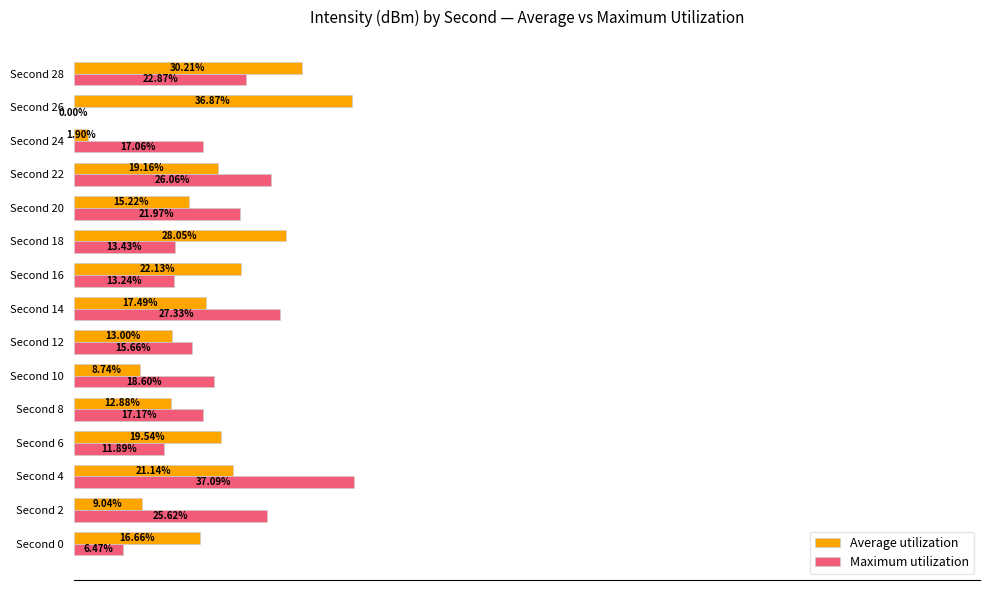

At which category is the sum across all series the highest?

Second 4